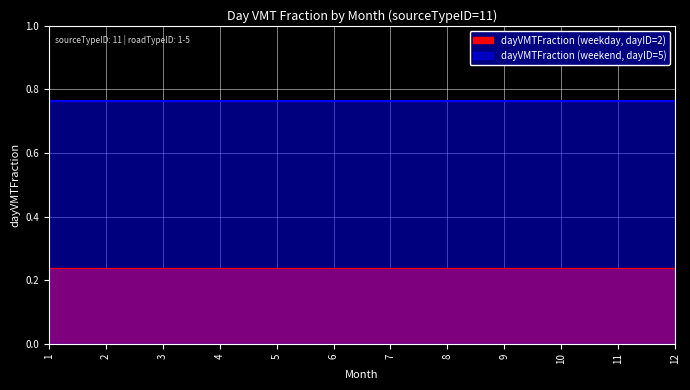

What is the value of the dayVMTFraction (weekend, dayID=5) point at the 12th from the left?

0.8